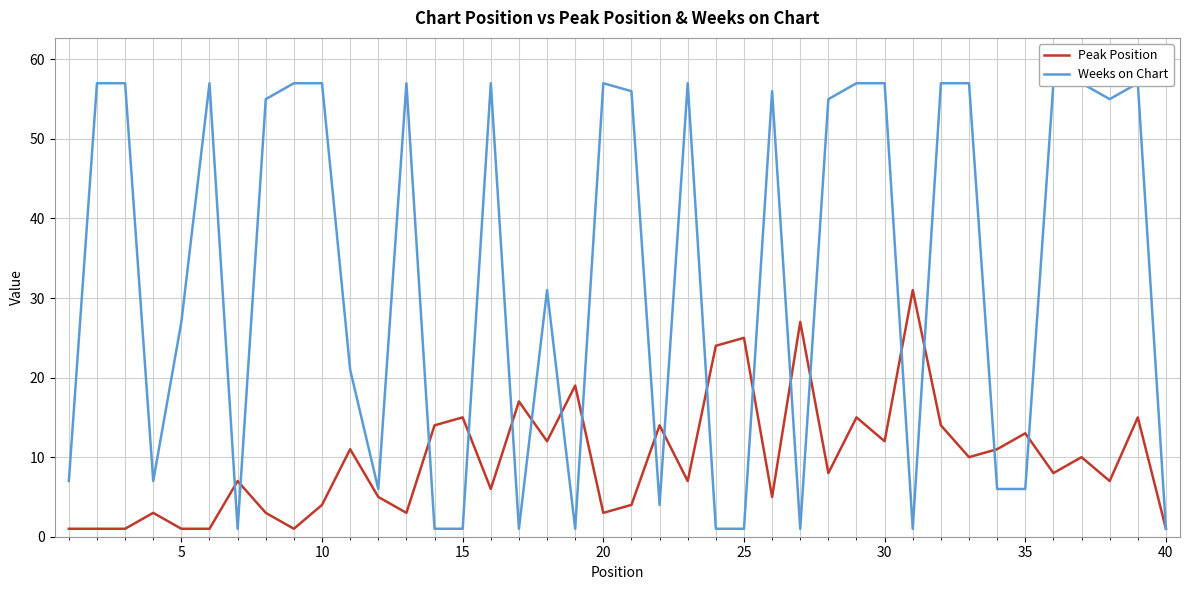

Rank the series by their average value, from lowest to highest.

Peak Position, Weeks on Chart